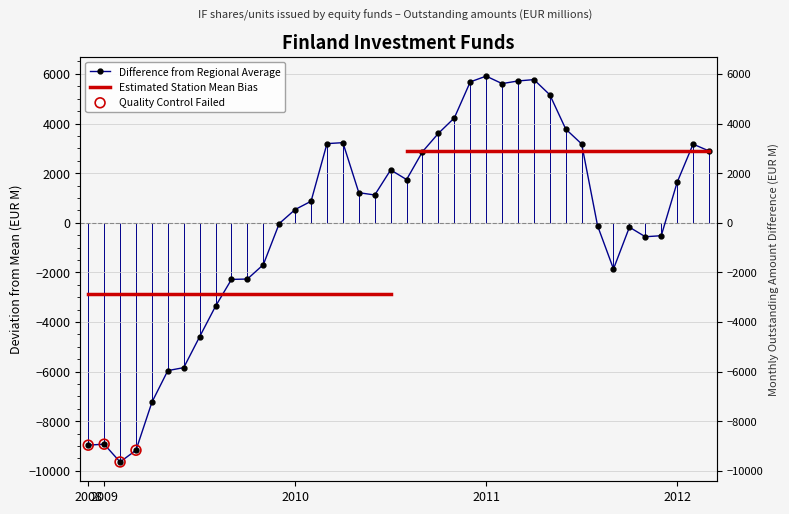

What is the change in value from 2010-02 to 2011-04?

+4902.0